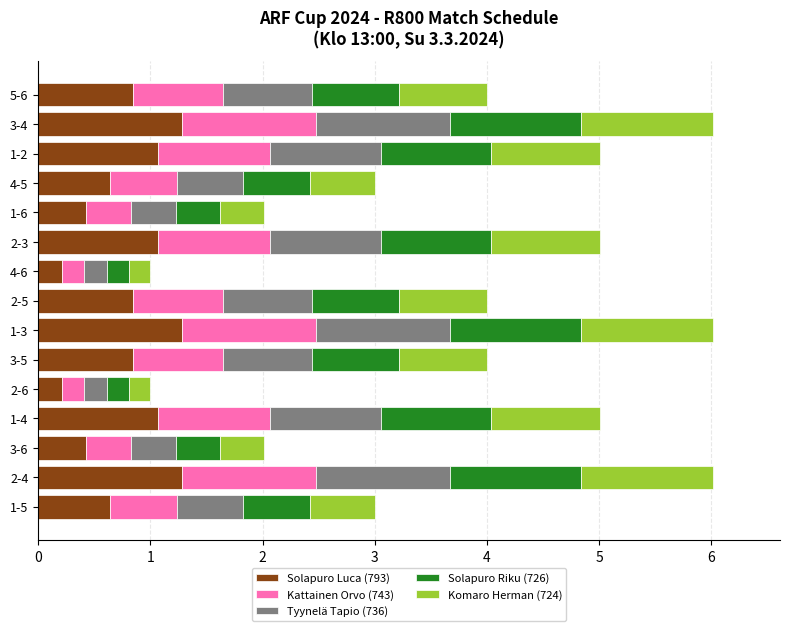

The value of Solapuro Luca (793) at 1-2 is 1.1. True or false?

True